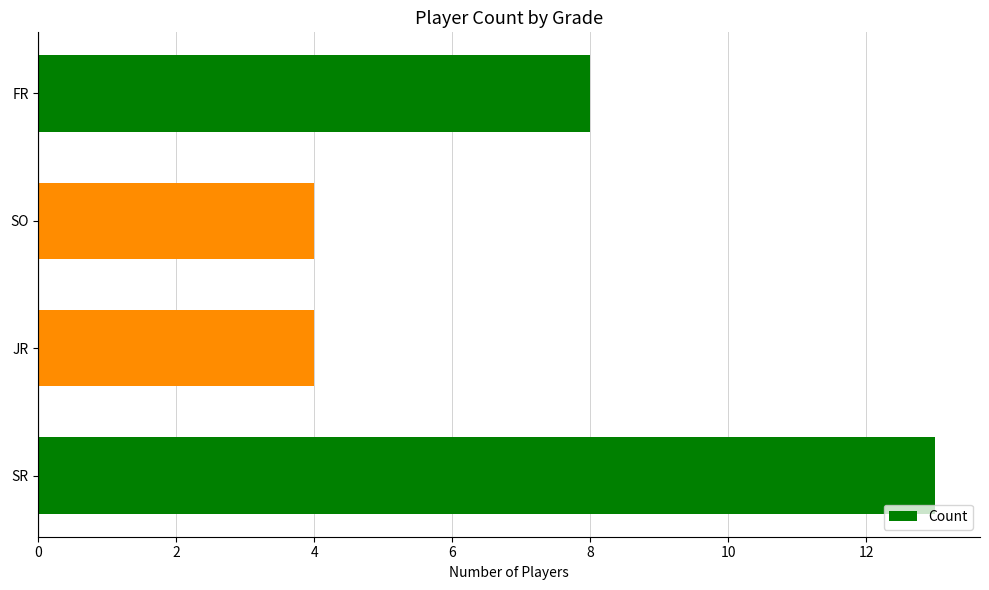

How many values are below 8?

2